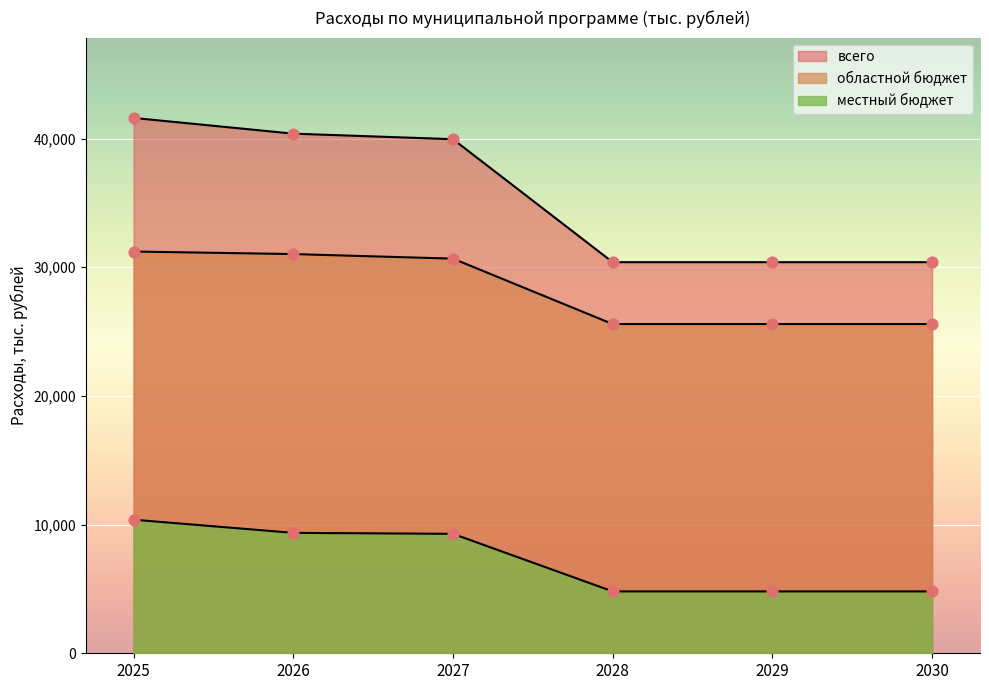

Which series reaches the maximum Y coordinate?

всего